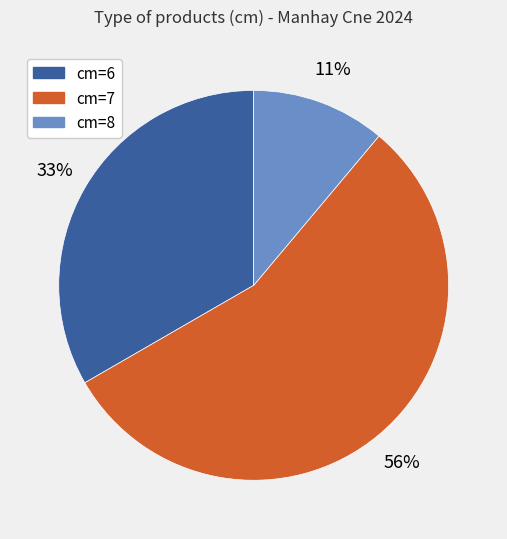

Is there a majority slice in this chart?

Yes